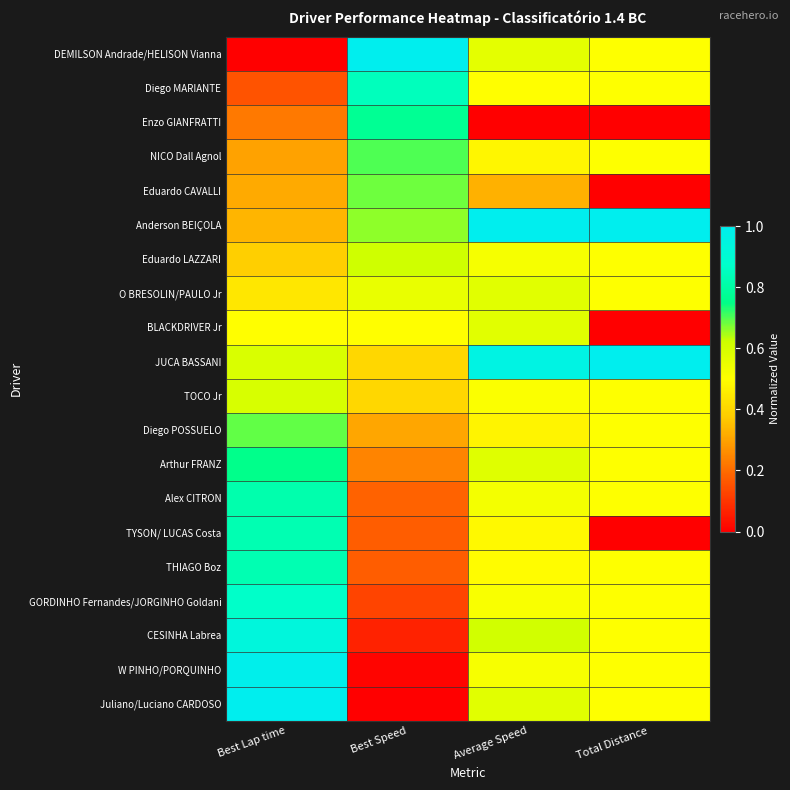

Reading left to right, what are all the values shown in this chart?

DEMILSON Andrade/HELISON Vianna: Best Lap time=0.0	Best Speed=1.0	Average Speed=0.6	Total Distance=0.5
Diego MARIANTE: Best Lap time=0.2	Best Speed=0.8	Average Speed=0.5	Total Distance=0.5
Enzo GIANFRATTI: Best Lap time=0.2	Best Speed=0.8	Average Speed=0.0	Total Distance=0.0
NICO Dall Agnol: Best Lap time=0.3	Best Speed=0.7	Average Speed=0.5	Total Distance=0.5
Eduardo CAVALLI: Best Lap time=0.3	Best Speed=0.7	Average Speed=0.3	Total Distance=0.0
Anderson BEIÇOLA: Best Lap time=0.3	Best Speed=0.7	Average Speed=1.0	Total Distance=1.0
Eduardo LAZZARI: Best Lap time=0.4	Best Speed=0.6	Average Speed=0.5	Total Distance=0.5
O BRESOLIN/PAULO Jr: Best Lap time=0.4	Best Speed=0.6	Average Speed=0.6	Total Distance=0.5
BLACKDRIVER Jr: Best Lap time=0.5	Best Speed=0.5	Average Speed=0.6	Total Distance=0.0
JUCA BASSANI: Best Lap time=0.6	Best Speed=0.4	Average Speed=1.0	Total Distance=1.0
TOCO Jr: Best Lap time=0.6	Best Speed=0.4	Average Speed=0.5	Total Distance=0.5
Diego POSSUELO: Best Lap time=0.7	Best Speed=0.3	Average Speed=0.5	Total Distance=0.5
Arthur FRANZ: Best Lap time=0.8	Best Speed=0.2	Average Speed=0.6	Total Distance=0.5
Alex CITRON: Best Lap time=0.8	Best Speed=0.2	Average Speed=0.5	Total Distance=0.5
TYSON/ LUCAS Costa: Best Lap time=0.8	Best Speed=0.2	Average Speed=0.5	Total Distance=0.0
THIAGO Boz: Best Lap time=0.8	Best Speed=0.2	Average Speed=0.5	Total Distance=0.5
GORDINHO Fernandes/JORGINHO Goldani: Best Lap time=0.9	Best Speed=0.1	Average Speed=0.5	Total Distance=0.5
CESINHA Labrea: Best Lap time=0.9	Best Speed=0.1	Average Speed=0.6	Total Distance=0.5
W PINHO/PORQUINHO: Best Lap time=1.0	Best Speed=0.0	Average Speed=0.5	Total Distance=0.5
Juliano/Luciano CARDOSO: Best Lap time=1.0	Best Speed=0.0	Average Speed=0.6	Total Distance=0.5